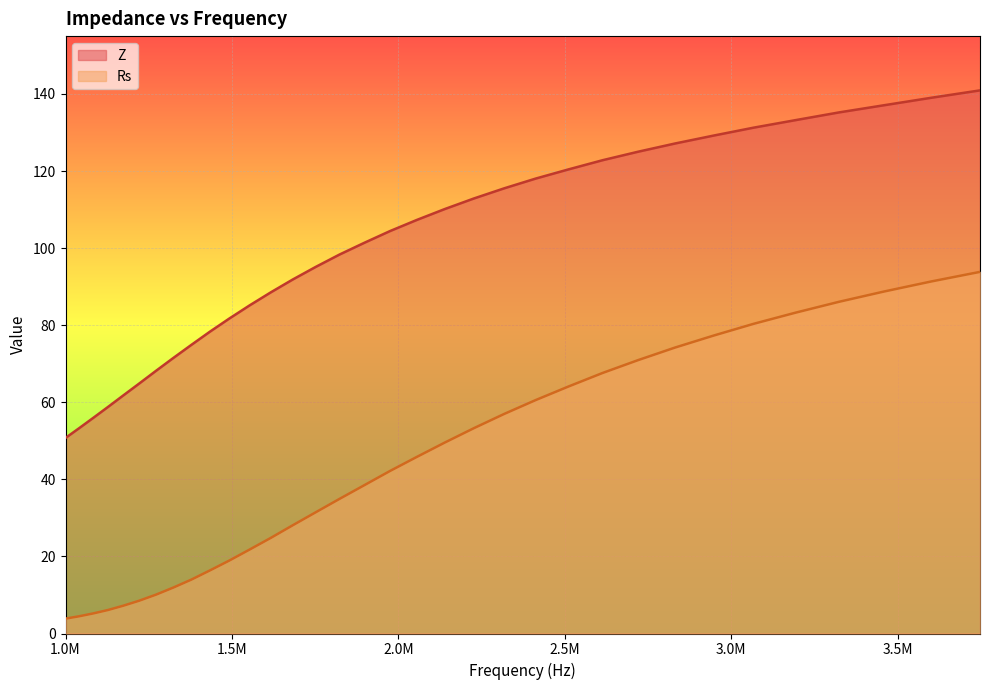

True or false: Z and Rs cross at least once.

False